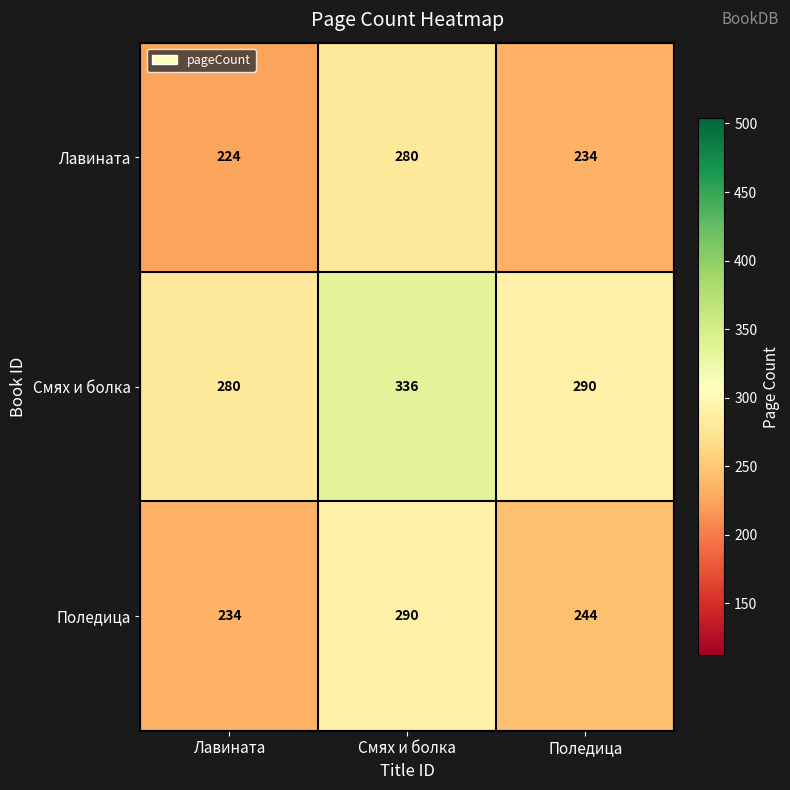

At which category does the chart reach its peak across all series?

Смях и болка